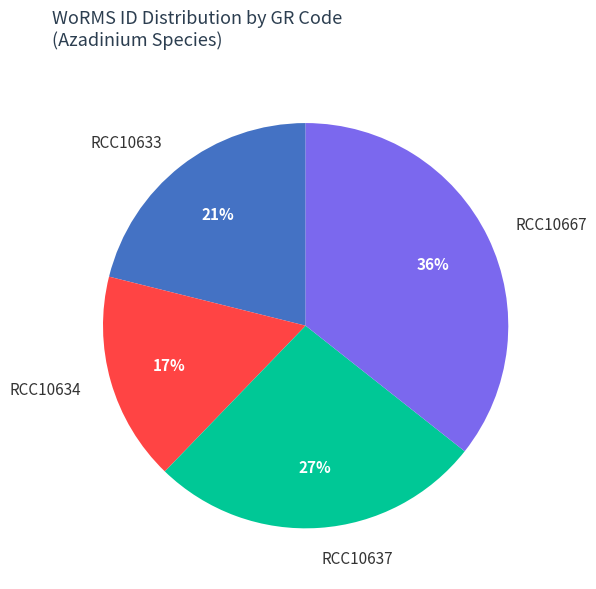

Between RCC10637 and RCC10633, which is larger?

RCC10637